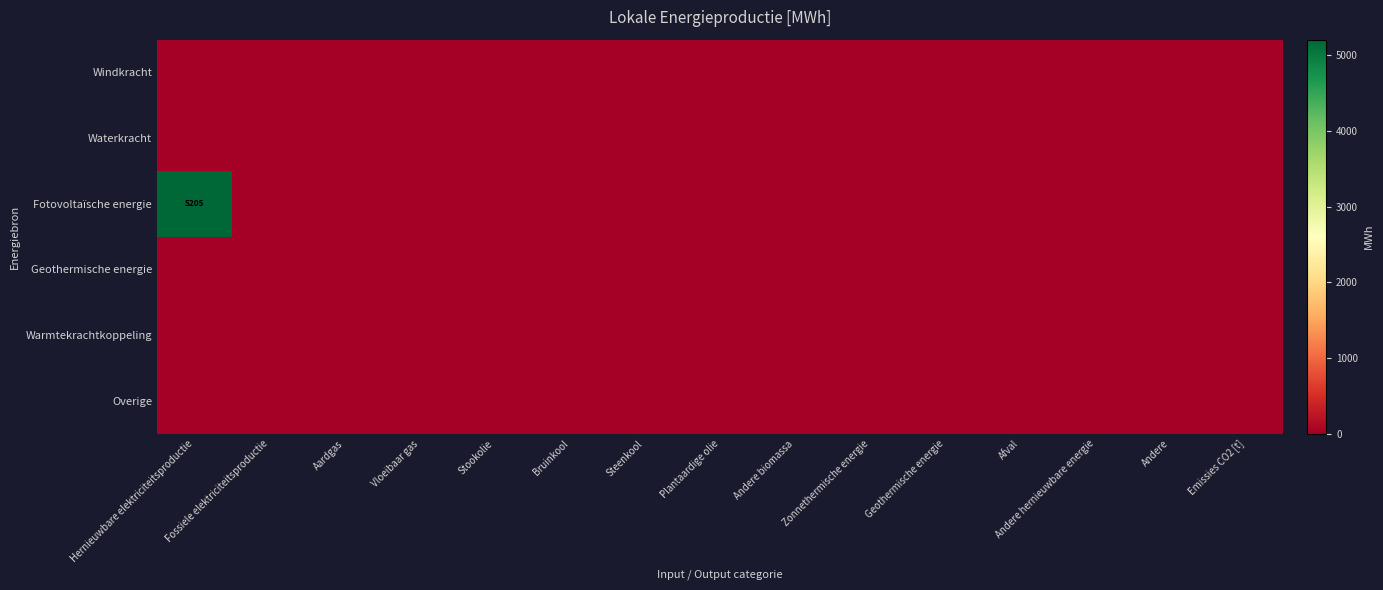

At which category does the chart reach its peak across all series?

Hernieuwbare elektriciteitsproductie